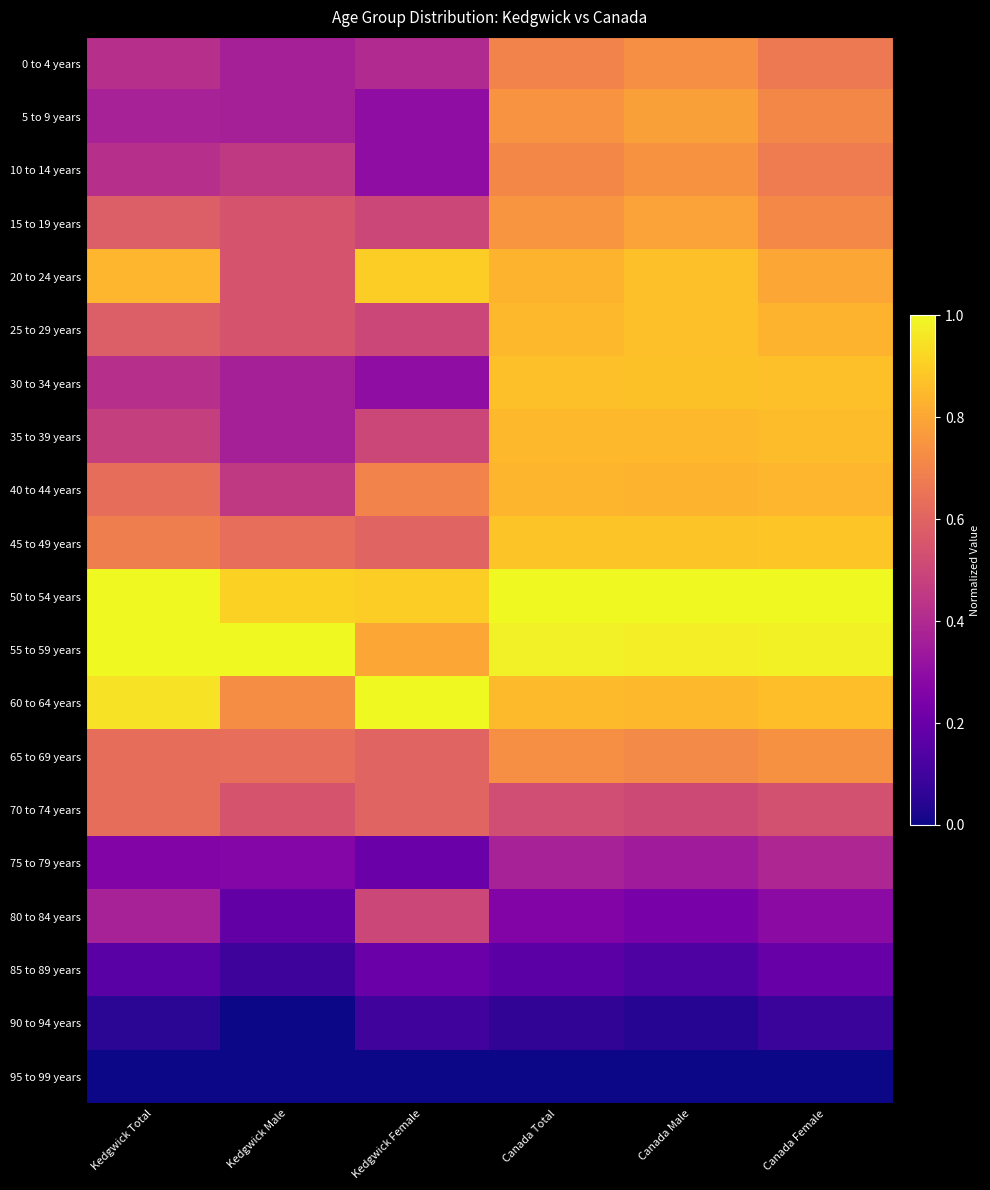

What is the spread (max minus min) of values at Kedgwick Total?

1.0